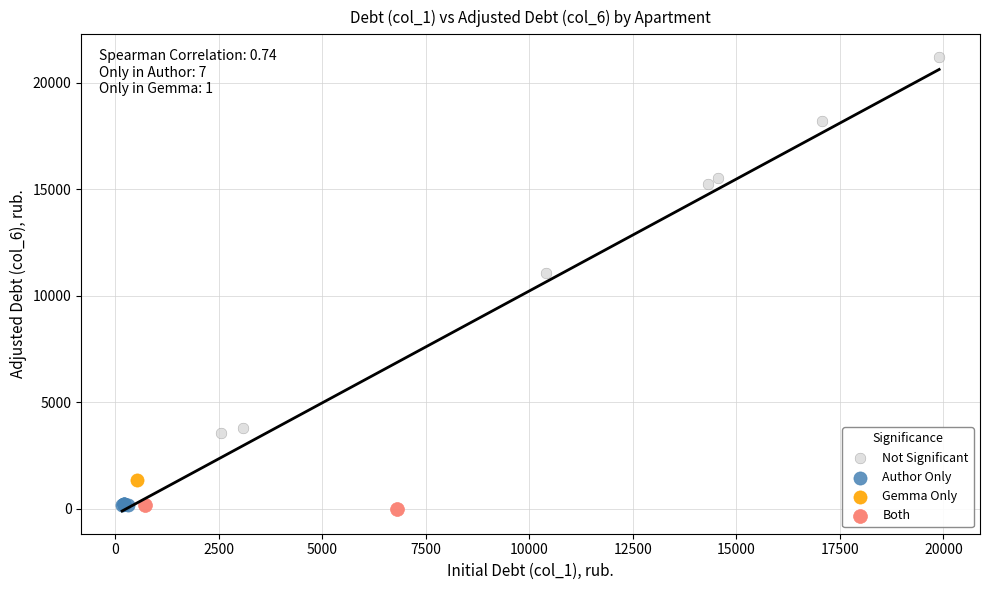

What are all the series names shown in the legend?

Not Significant, Author Only, Gemma Only, Both